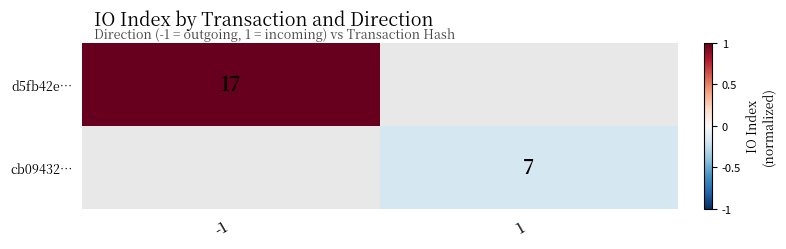

Is it true that d5fb42e… equals 1.5 at -1?

False